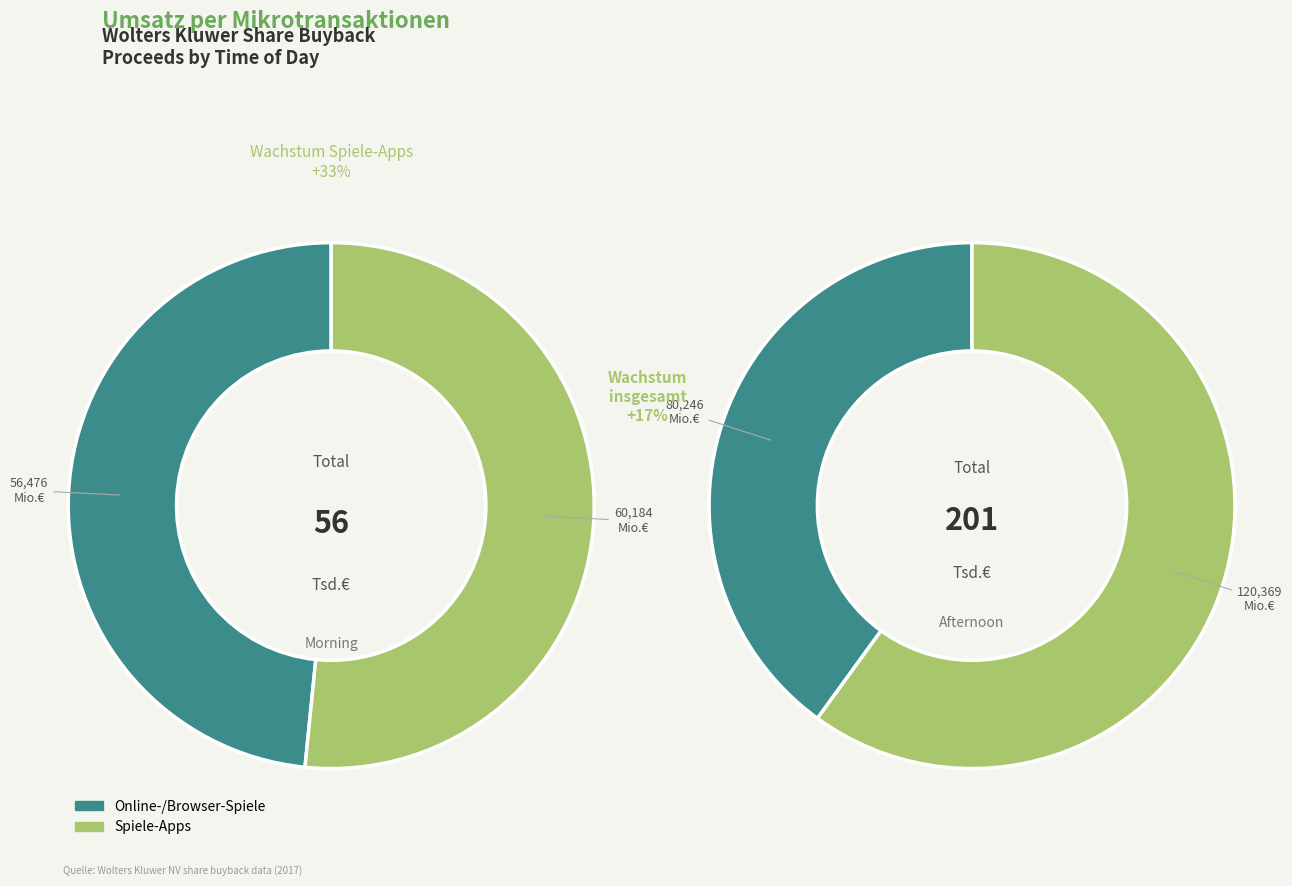

Is the sum of 14 and 31 greater than half?

No